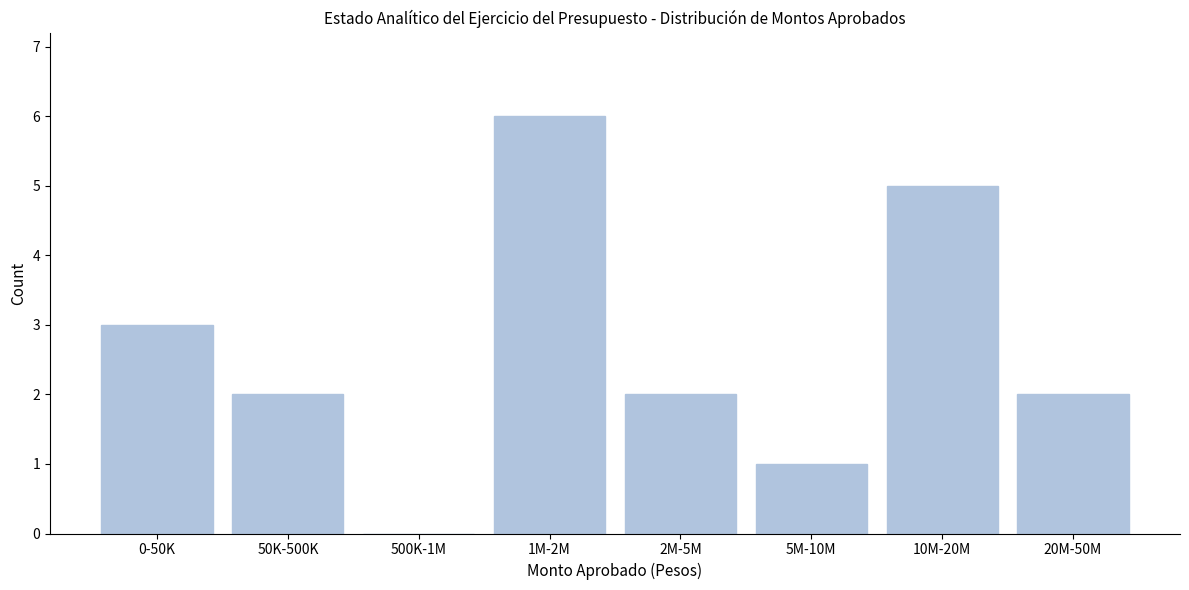

Reading right to left, transcribe all the data shown in this chart.

20M-50M=2	10M-20M=5	5M-10M=1	2M-5M=2	1M-2M=6	500K-1M=0	50K-500K=2	0-50K=3